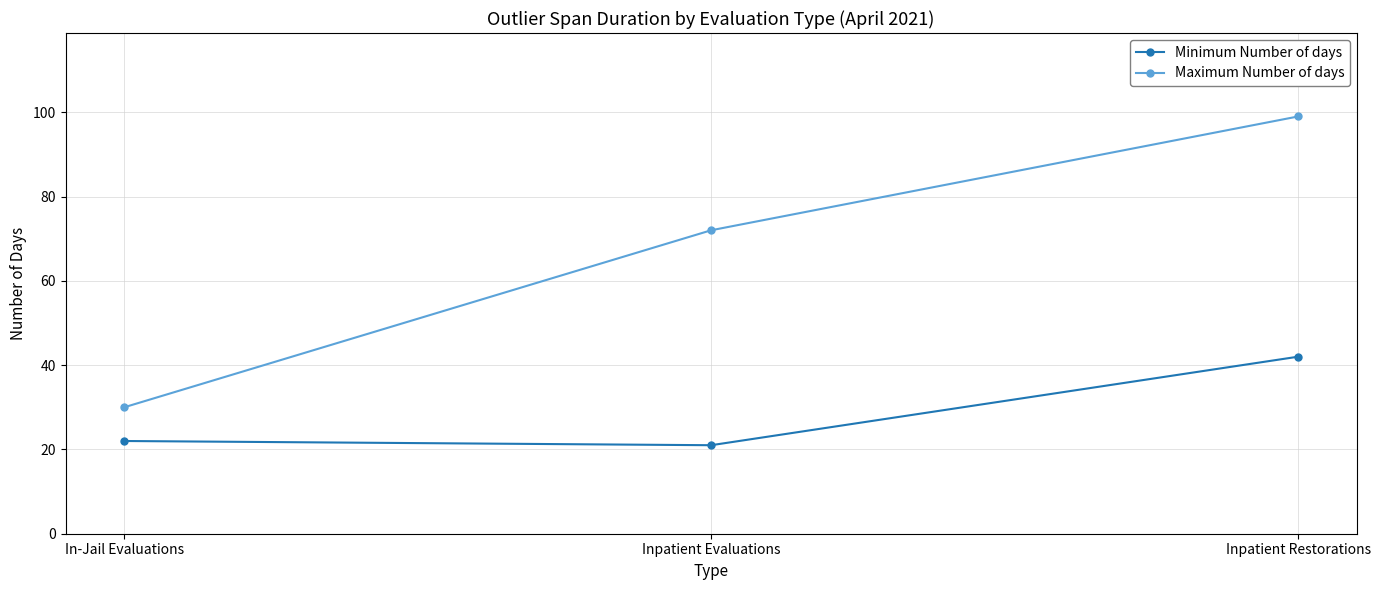

Reading right to left, transcribe all the data shown in this chart.

Minimum Number of days: Inpatient Restorations=42	Inpatient Evaluations=21	In-Jail Evaluations=22
Maximum Number of days: Inpatient Restorations=99	Inpatient Evaluations=72	In-Jail Evaluations=30